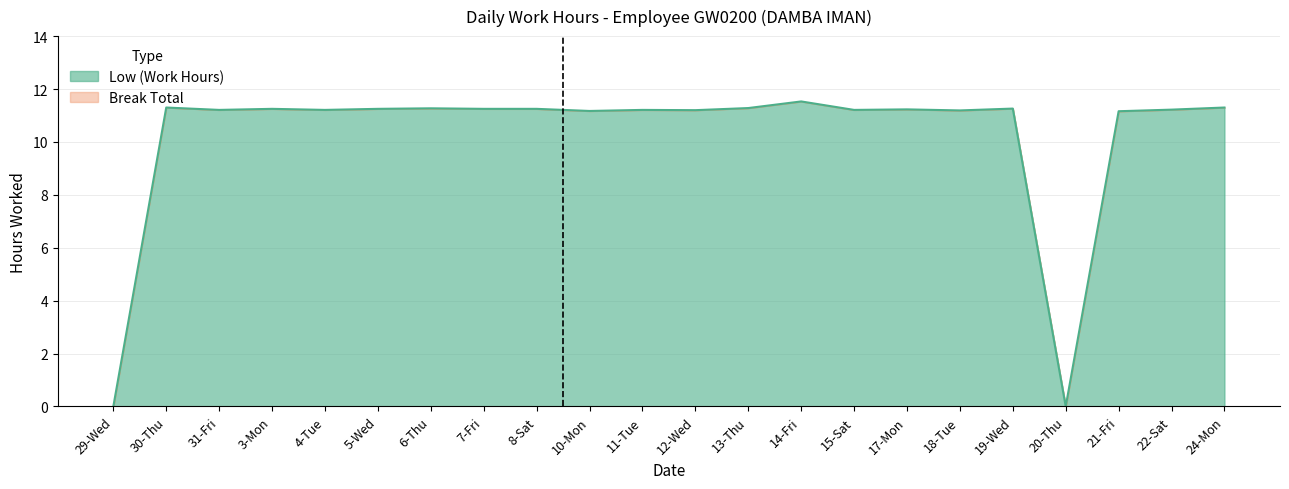

What value does the data have at 4-Tue?

11.2